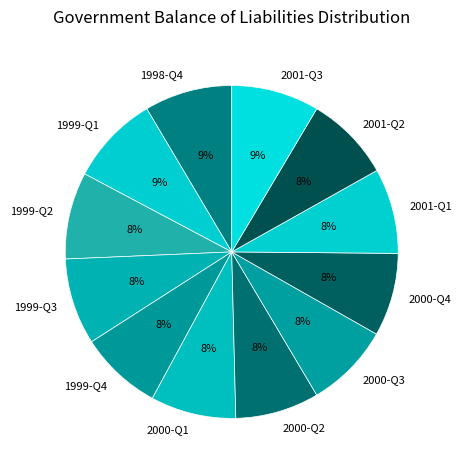

True or false: 1999-Q3 accounts for 19% of the total.

False